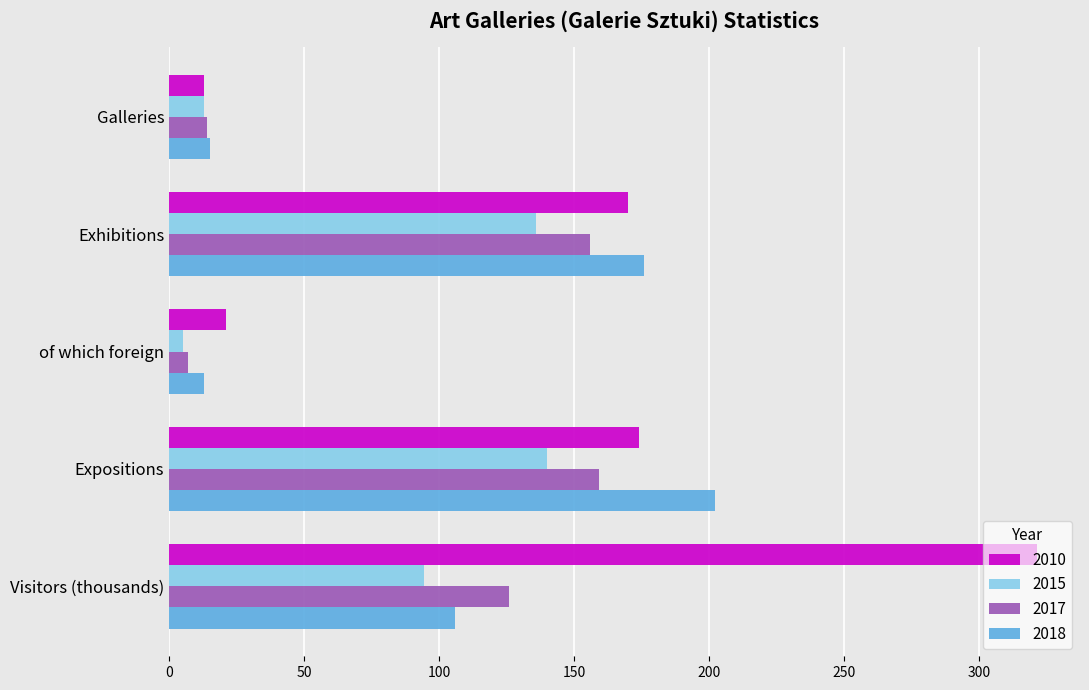

Is it true that 2017 equals 41.2 at Visitors (thousands)?

False